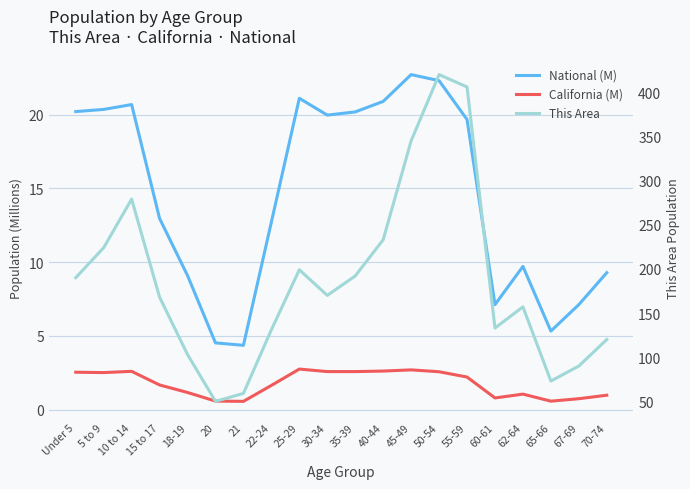

What is the difference between the National (M) values at Under 5 and 60-61?

13.1